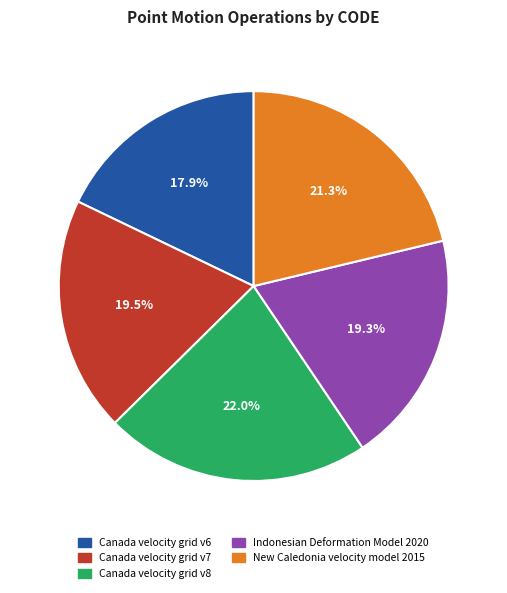

Do Indonesian Deformation Model 2020 and Canada velocity grid v8 together represent more than half of the pie?

No